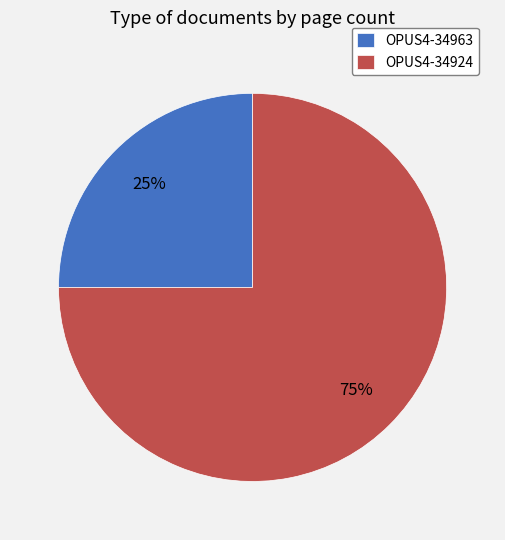

Is there any slice that represents more than half of the pie?

Yes